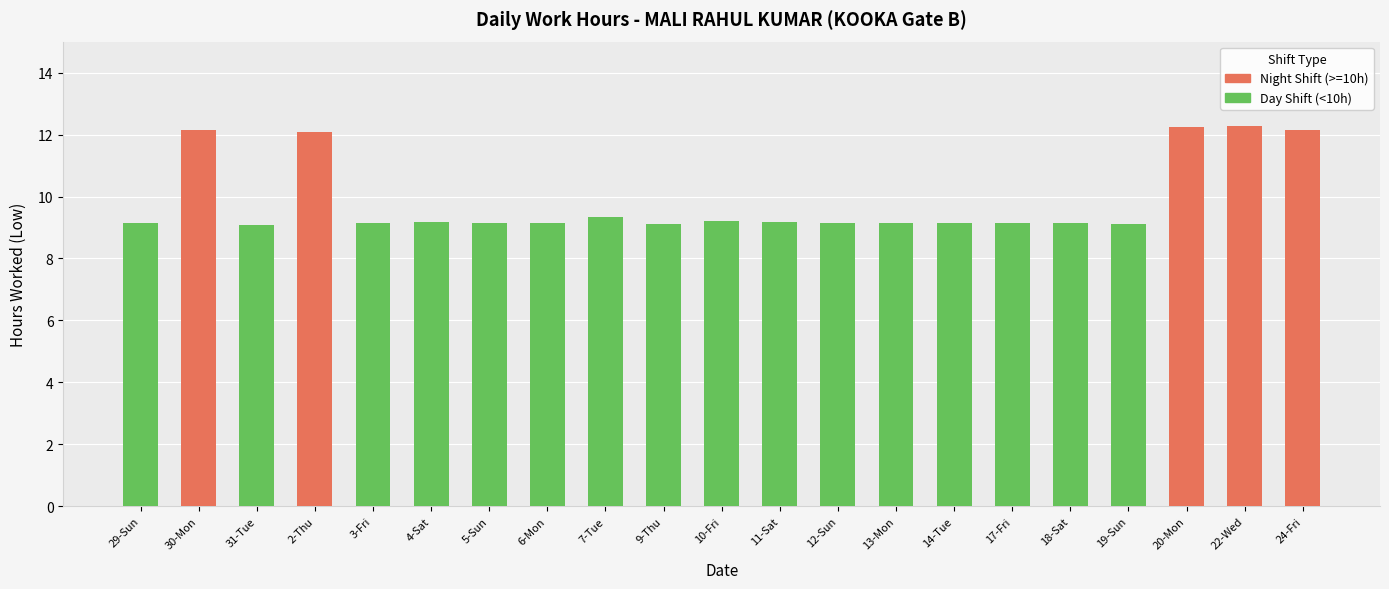

What is the greatest value displayed?

12.3